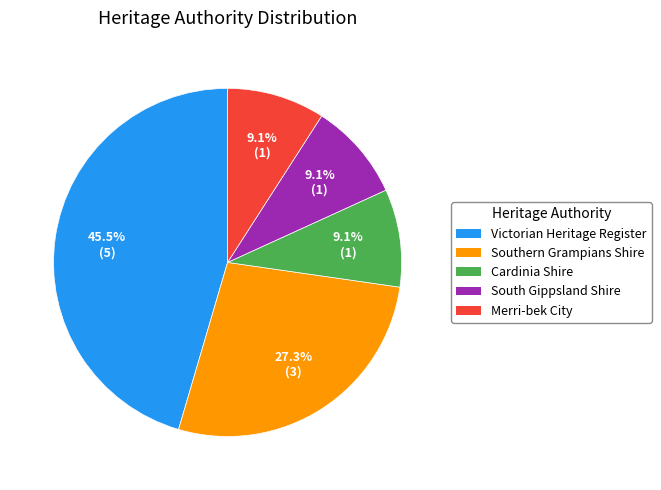

Which slice is the largest?

Victorian Heritage Register